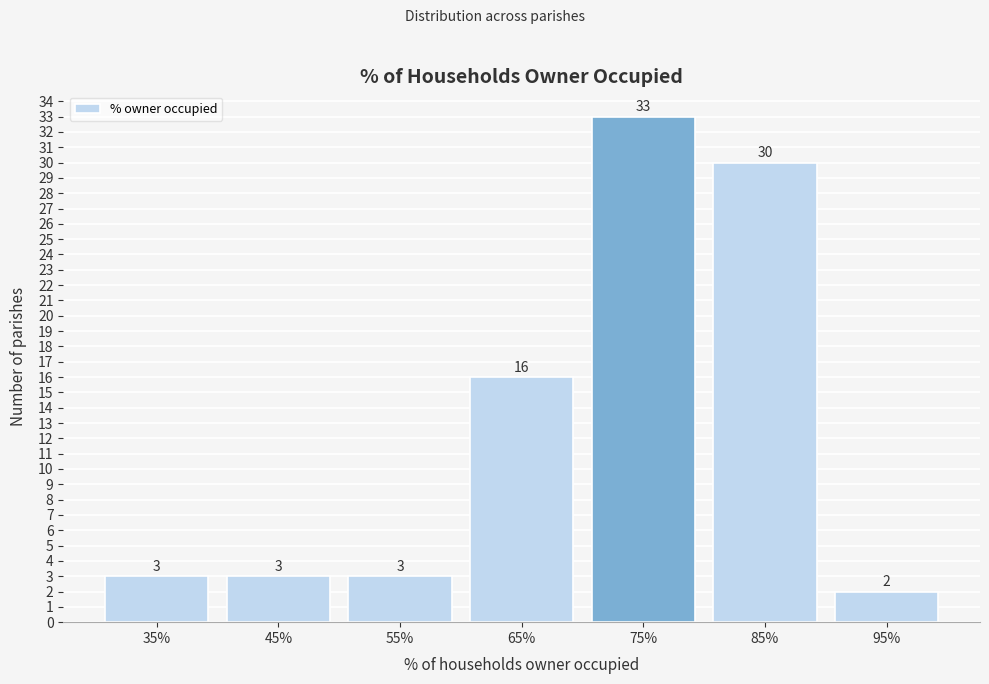

How tall is the bar that spans 40 to 50 on the x-axis?

3